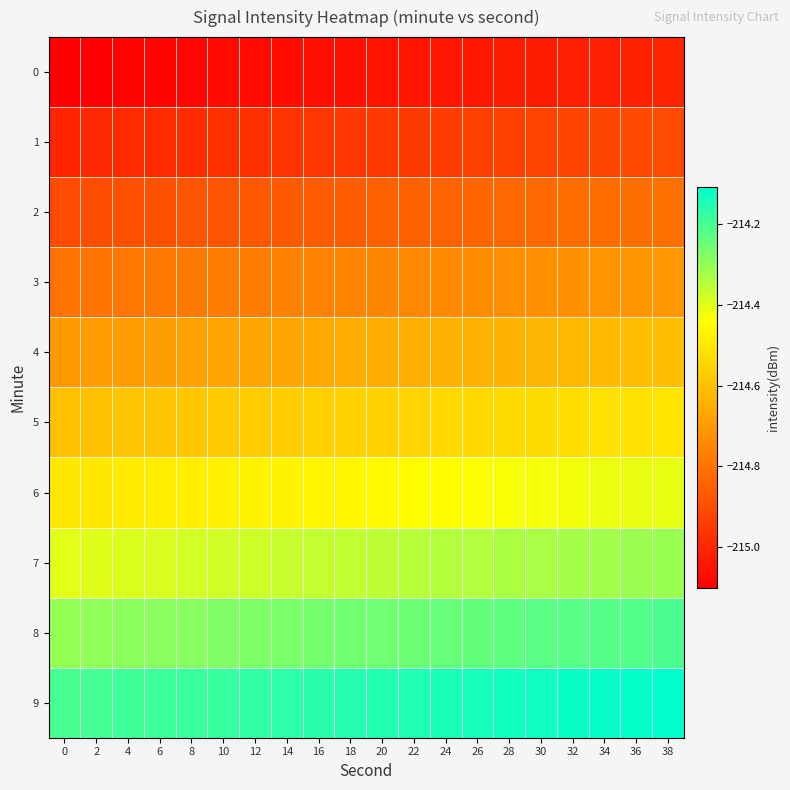

At which category is the sum across all series the highest?

38